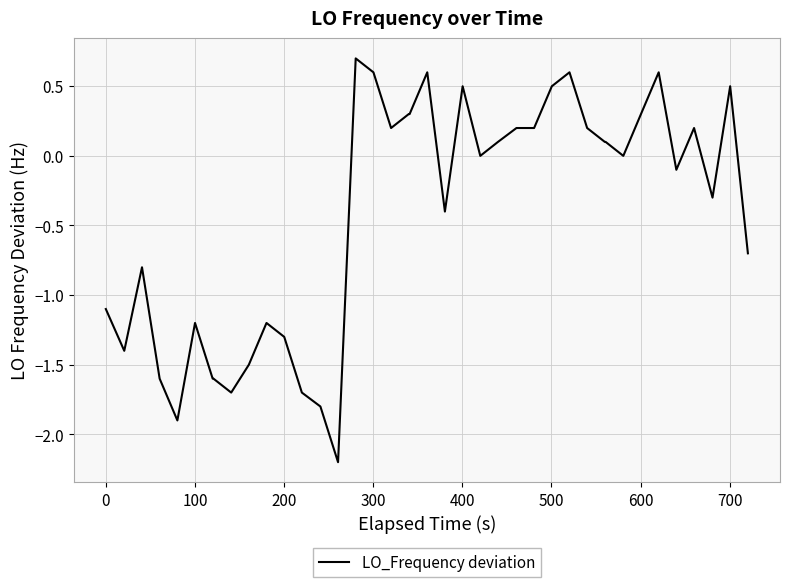

What is the smallest value displayed?

-2.2